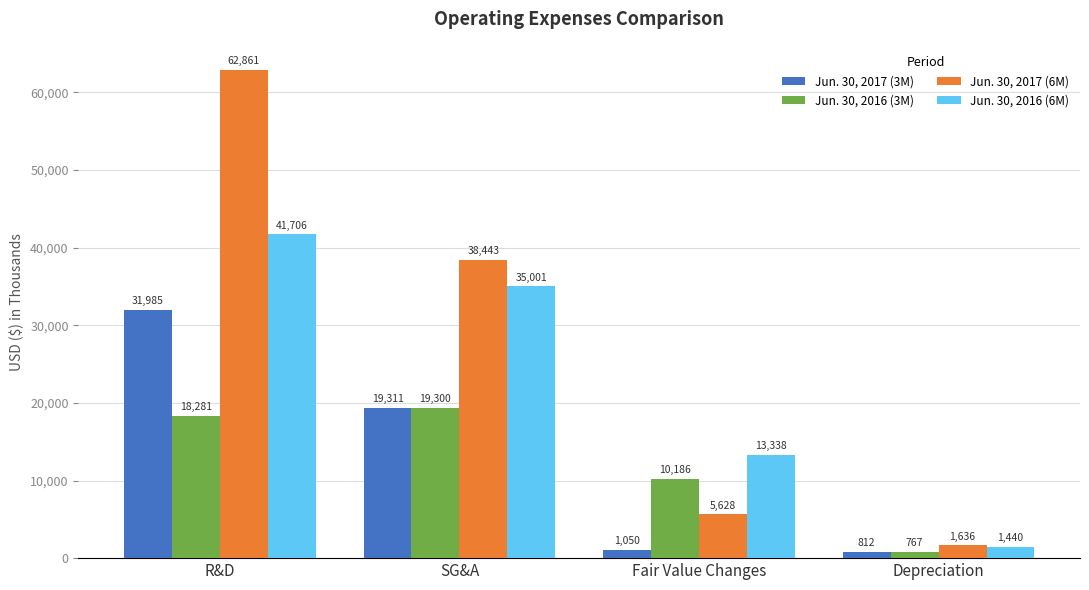

At which label is Jun. 30, 2016 (3M) closest to 10033?

Fair Value Changes